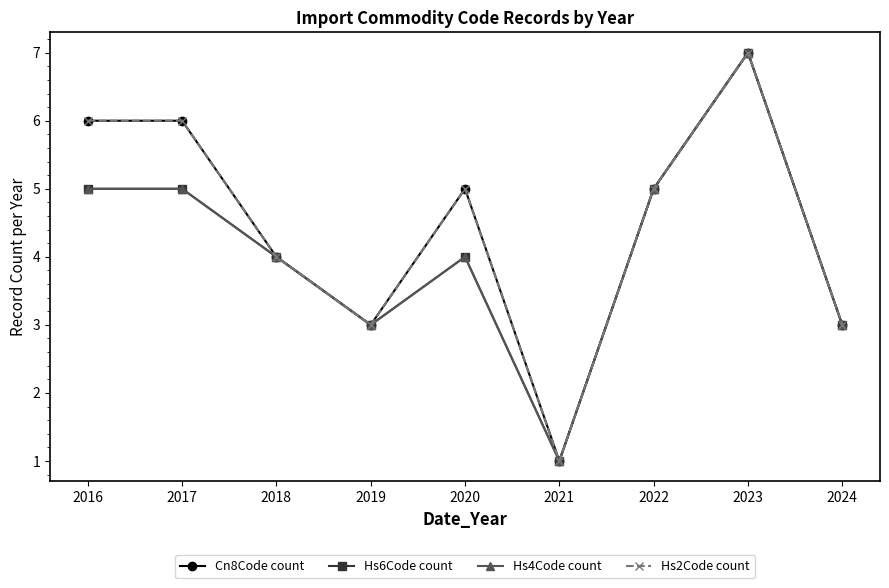

Which series has the widest spread of values?

Cn8Code count